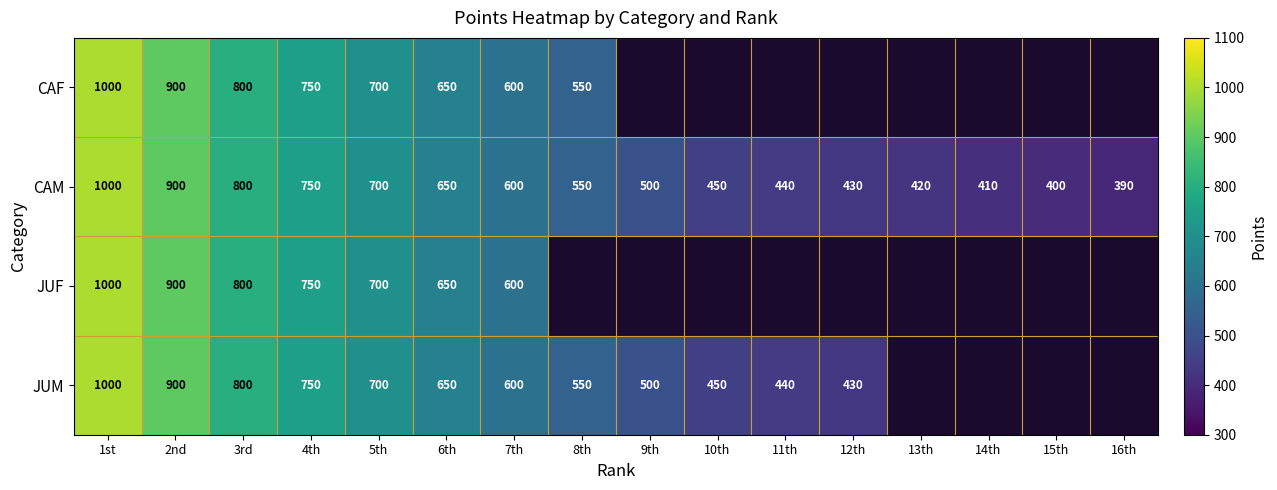

True or false: JUM has a value of 430 at 12th.

True